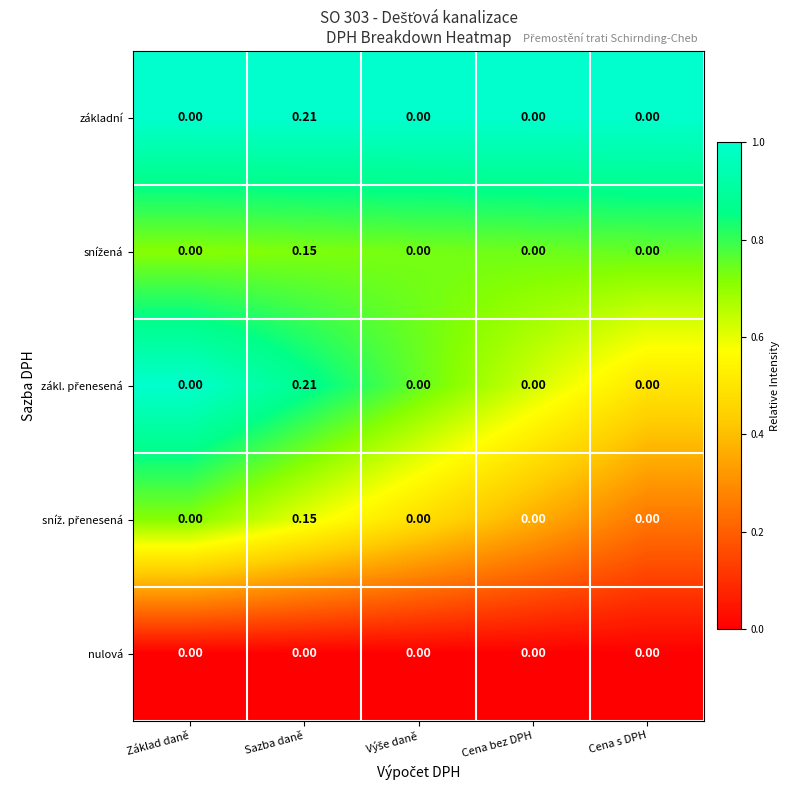

At which category is the sum across all series the highest?

Sazba daně